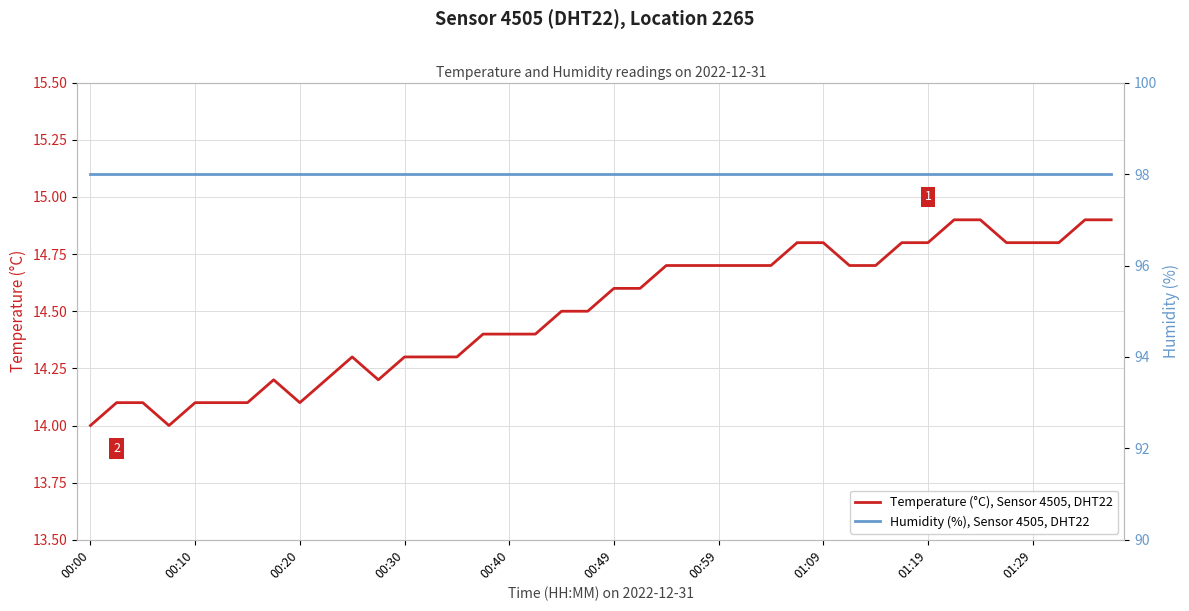

What is the approximate value of Humidity (%), Sensor 4505, DHT22 at 30?

98.0